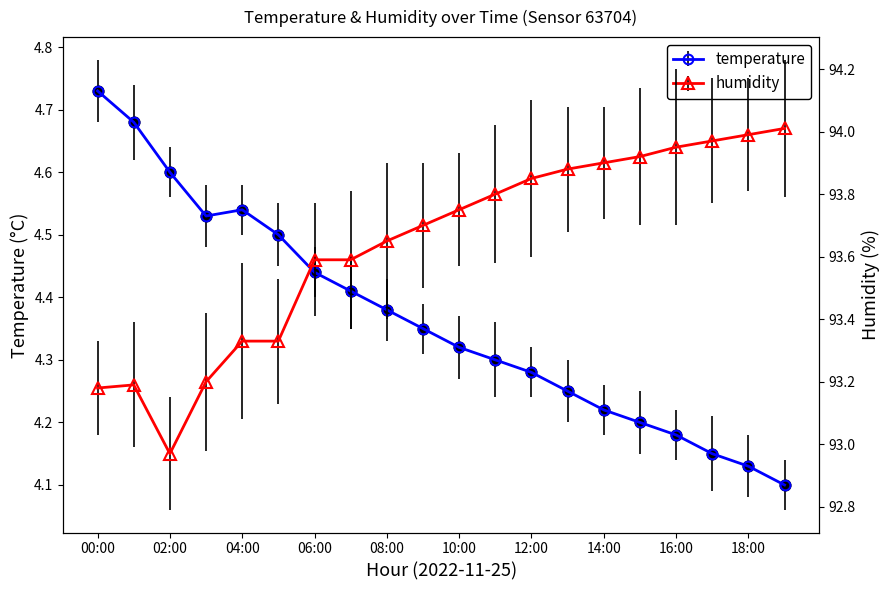

What are all the series names shown in the legend?

temperature, humidity